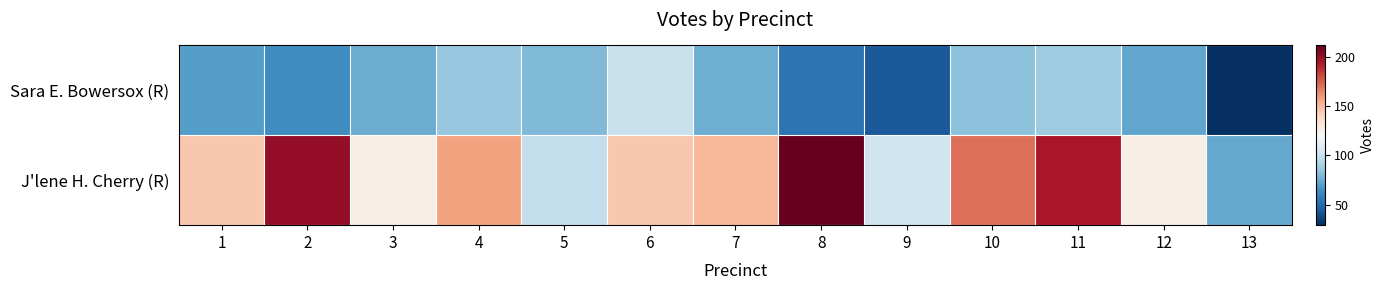

List the series in order of their peak value, lowest first.

Sara E. Bowersox (R), J'lene H. Cherry (R)